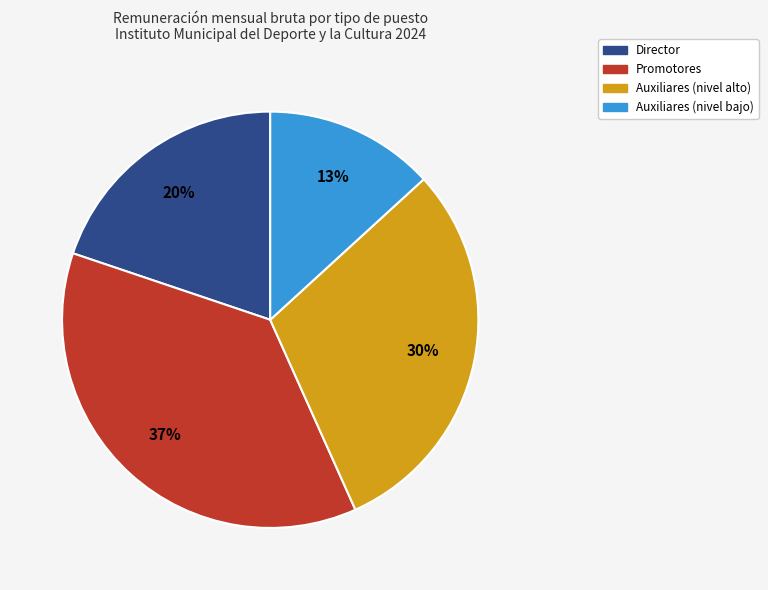

Which slice is the smallest?

Auxiliares (nivel bajo)